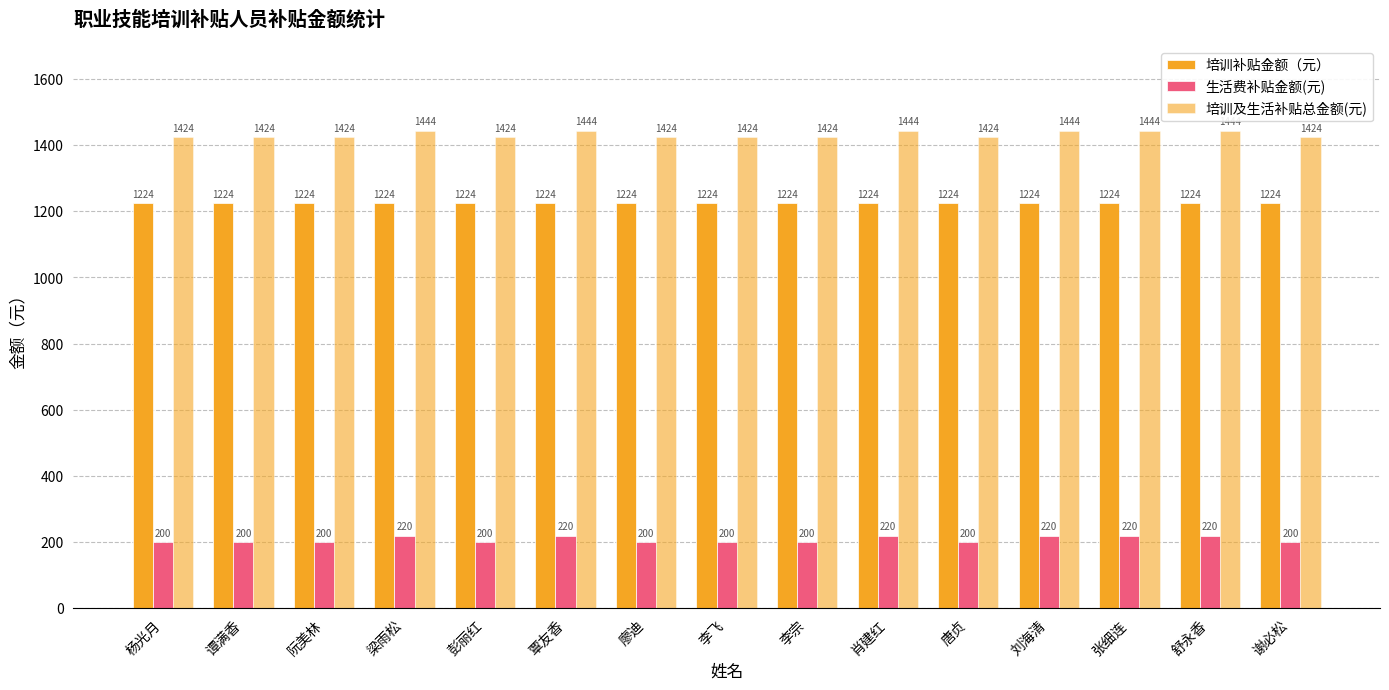

At how many categories does at least one series exceed 1416?

15